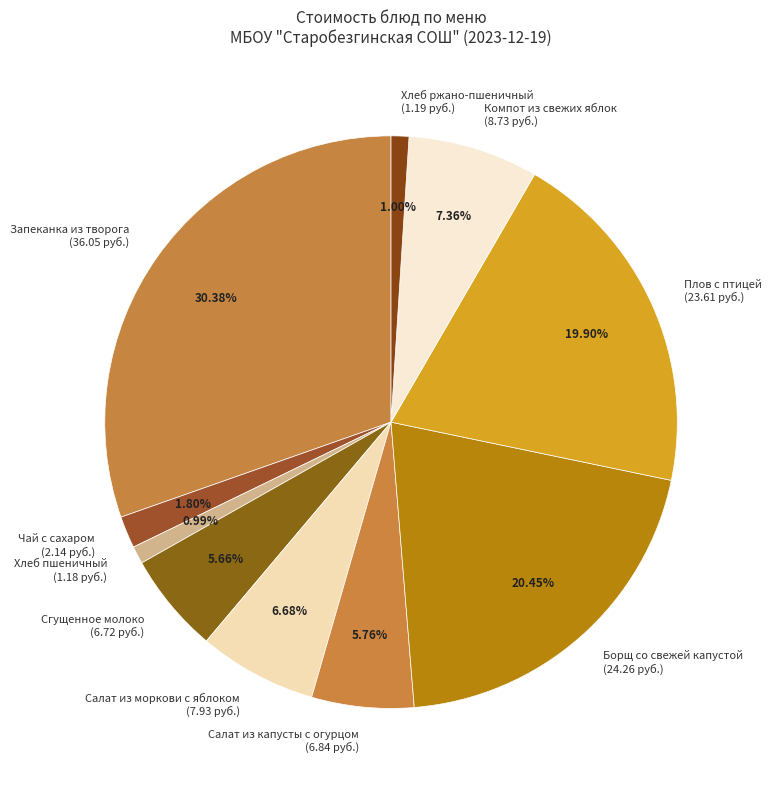

To the nearest percent, what percentage of the pie is Запеканка из творога?

30%